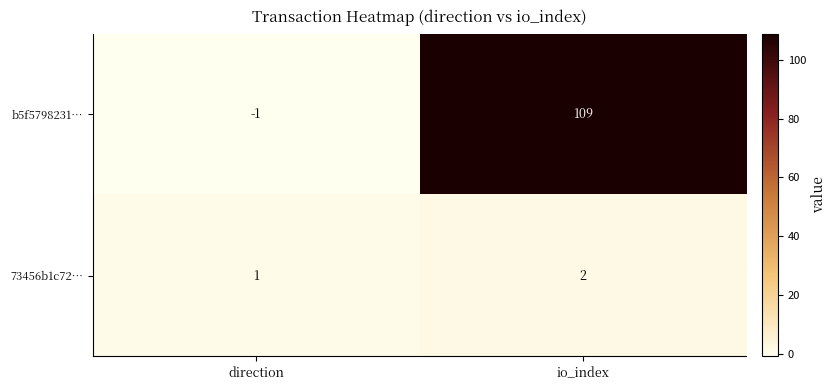

At which category is the sum across all series the highest?

io_index